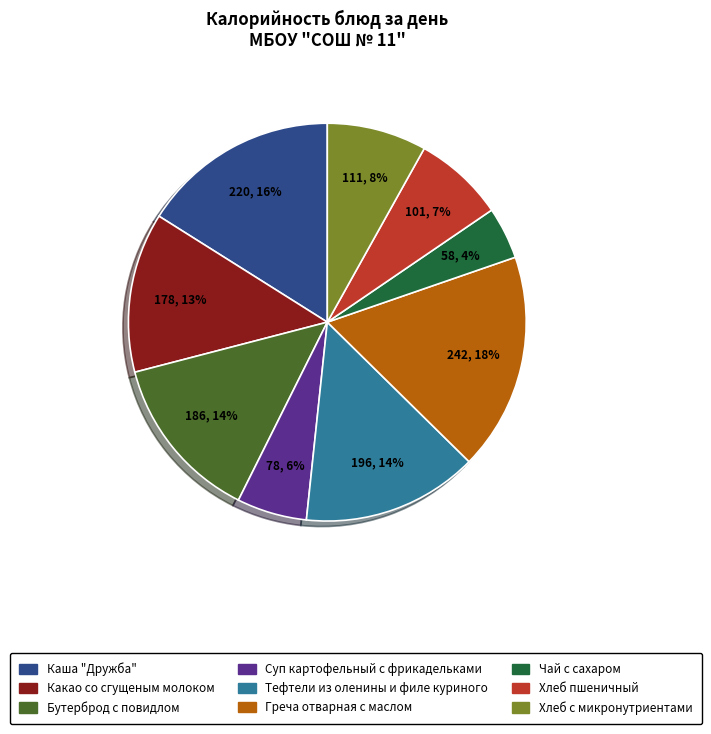

What is the smallest slice in the pie chart?

Чай c cахаром